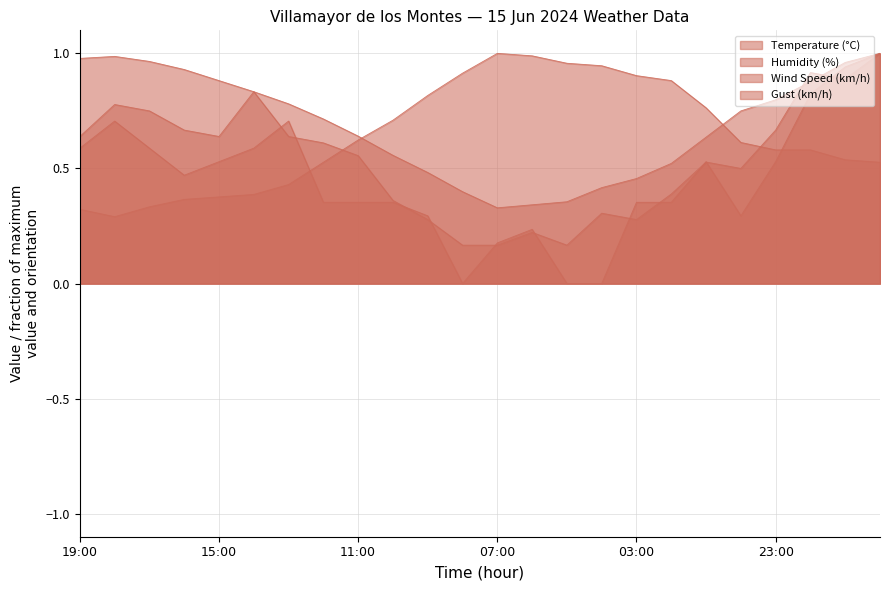

Which category has the highest value in the Temperature (°C) series?

20:00